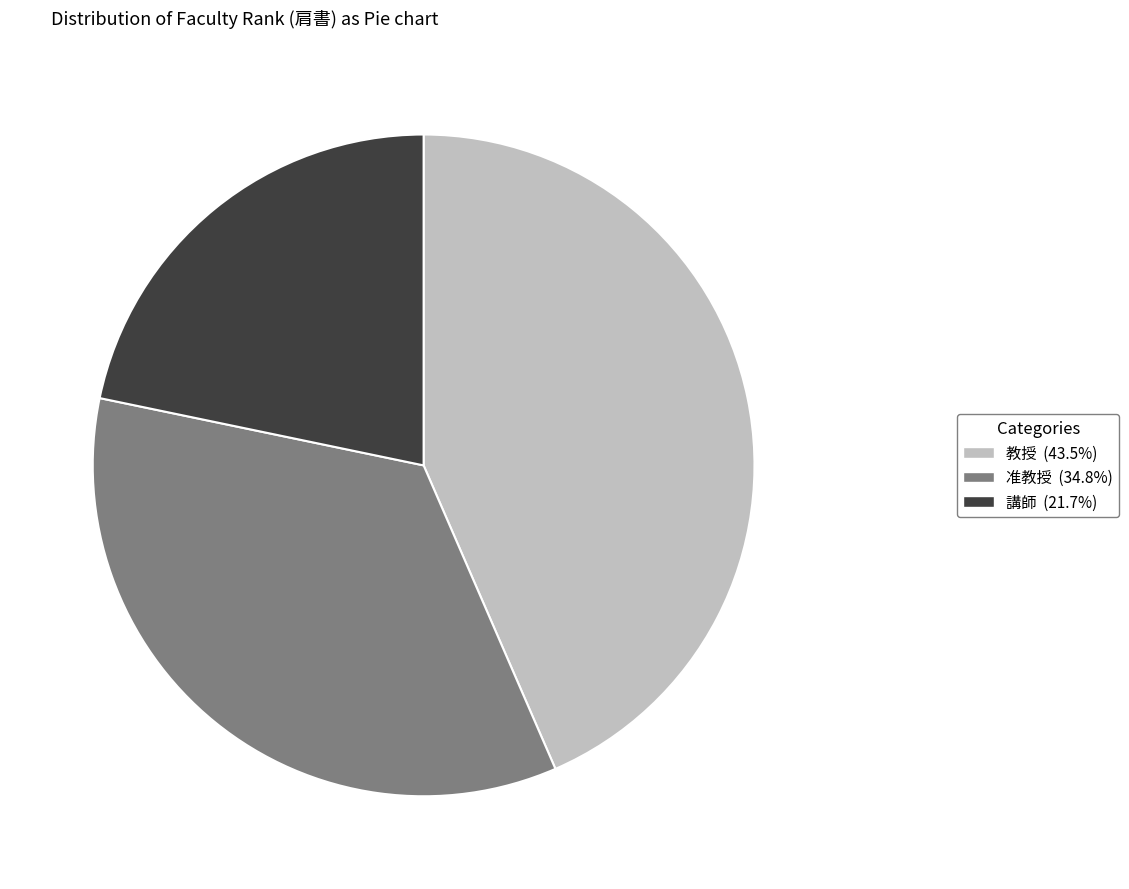

Is there a majority slice in this chart?

No